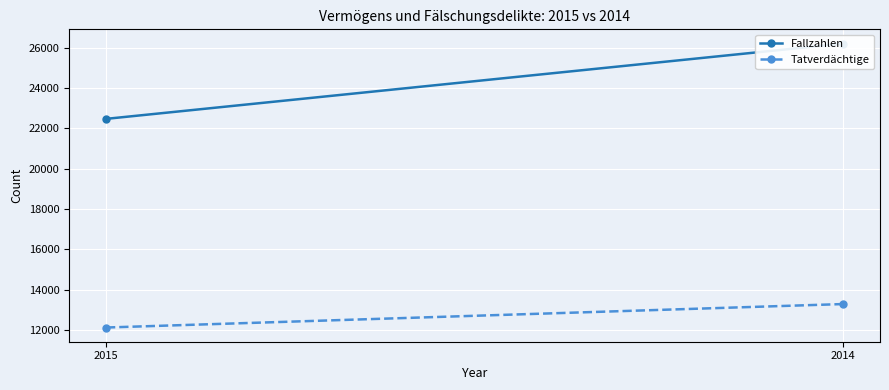

Count the number of data series in this chart.

2